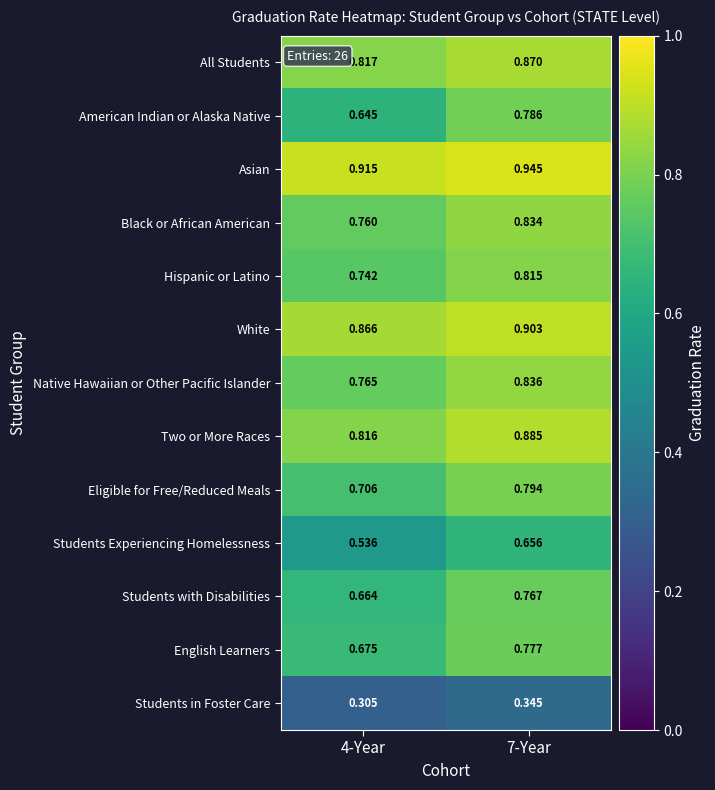

Which series has the largest total across all categories?

Asian